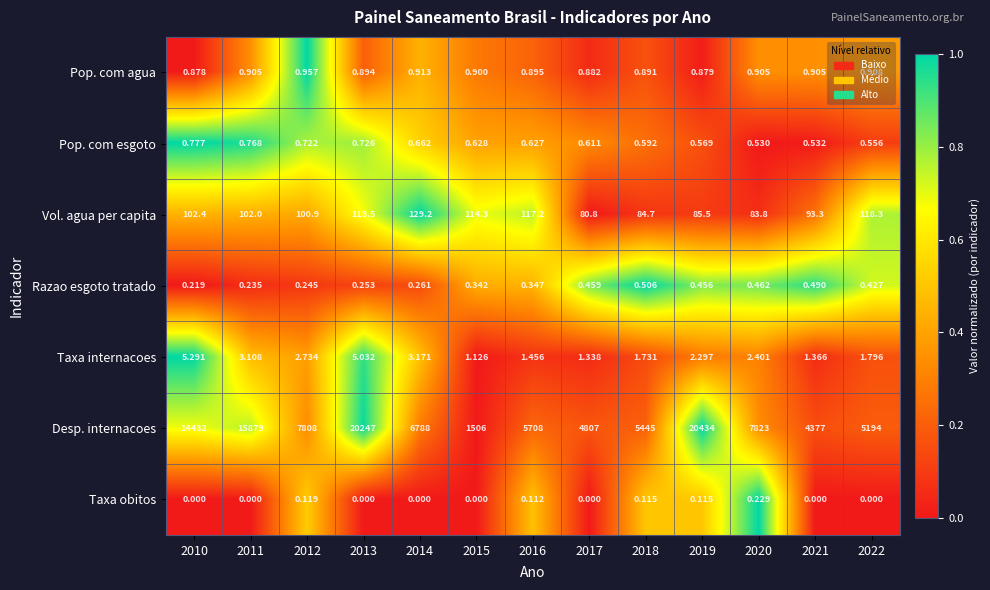

Which series has the largest total across all categories?

Desp. internacoes